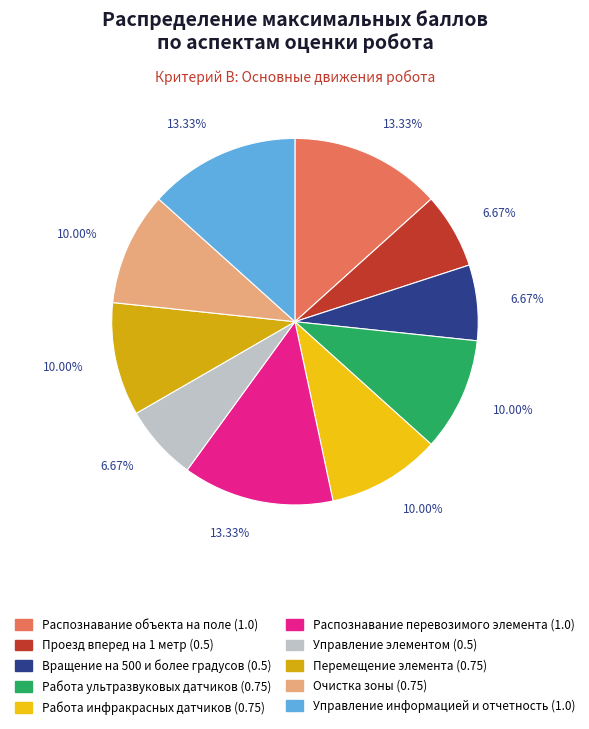

Does any single category account for the majority?

No